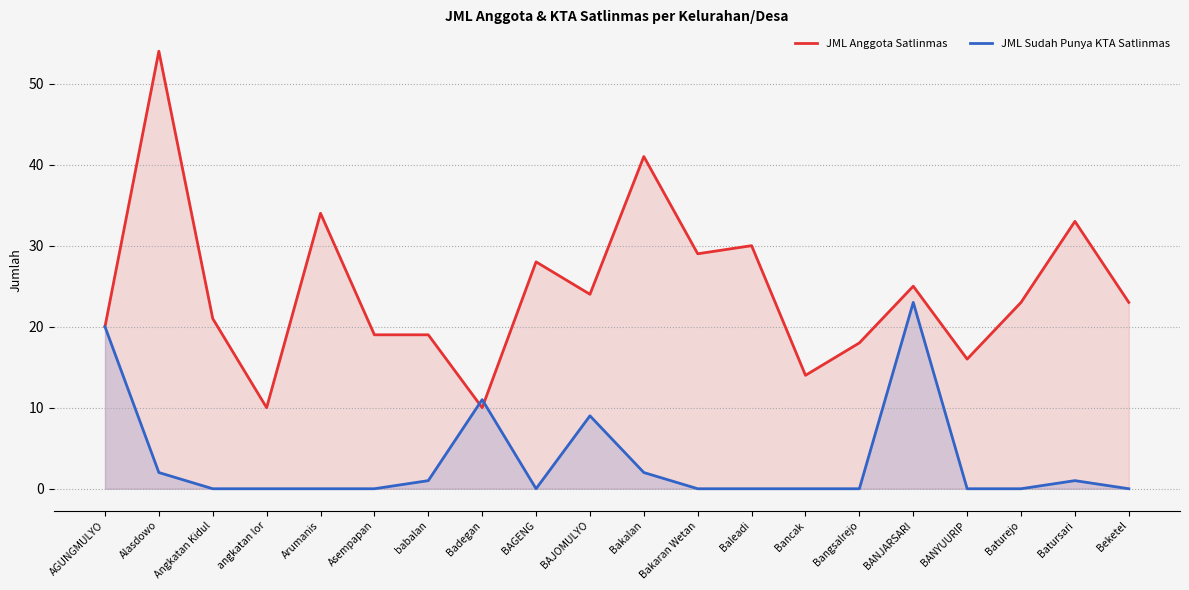

What is the sum of all JML Sudah Punya KTA Satlinmas values?

69